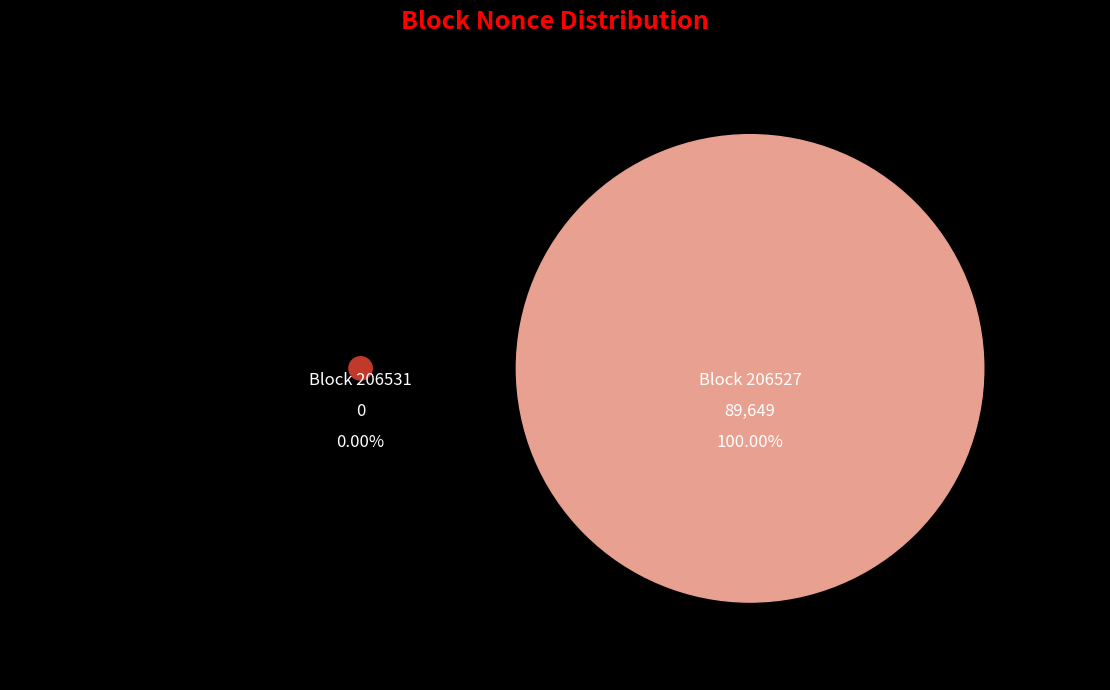

Does any single category account for the majority?

Yes